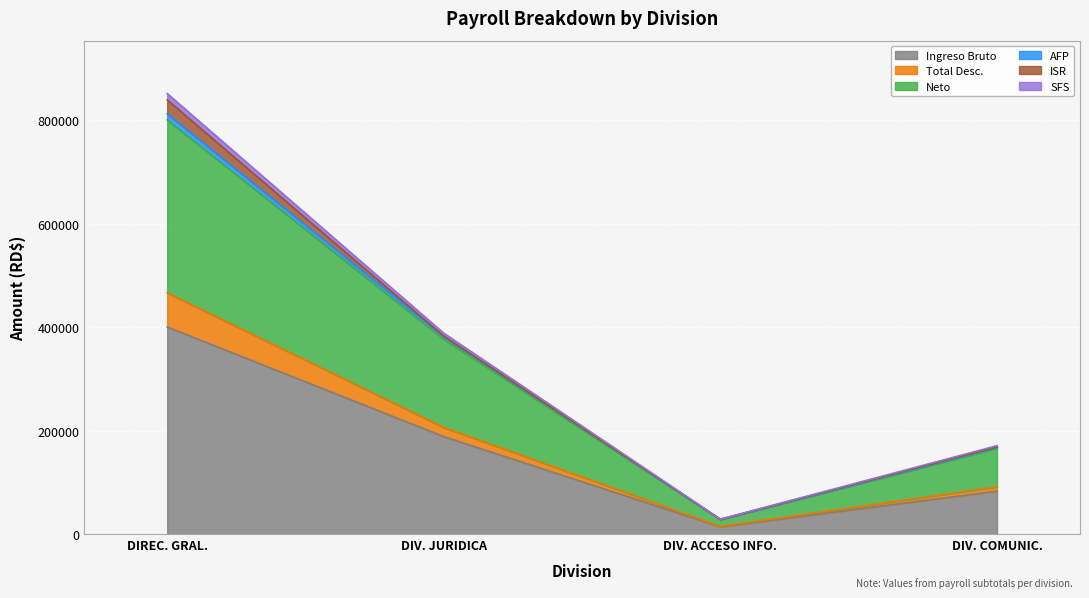

What is the maximum value for Ingreso Bruto?

400500.0